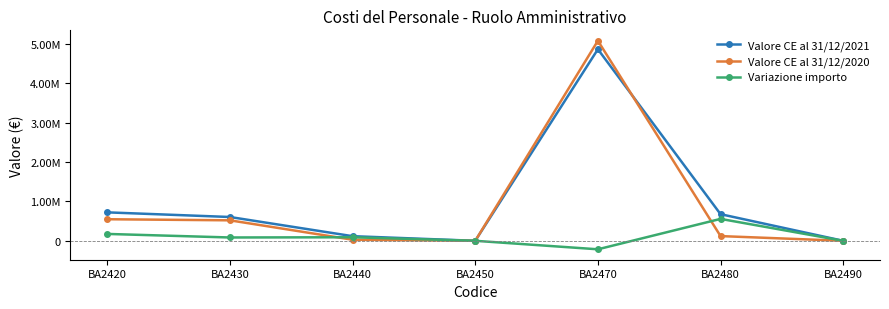

What are all the series names shown in the legend?

Valore CE al 31/12/2021, Valore CE al 31/12/2020, Variazione importo